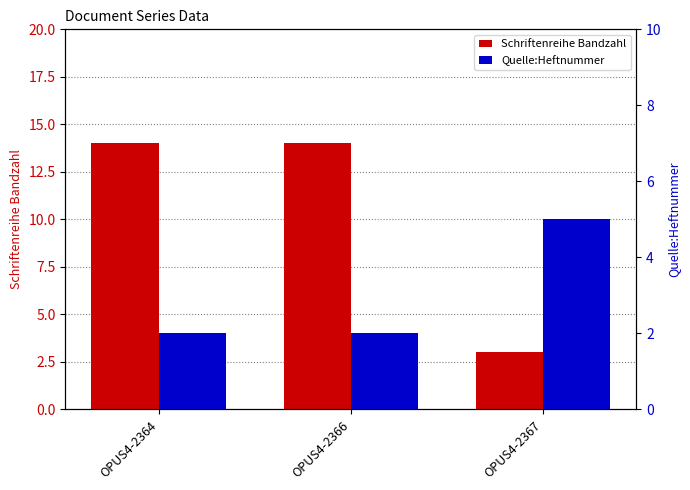

What is the sum of the Schriftenreihe Bandzahl values at OPUS4-2367 and OPUS4-2366?

17